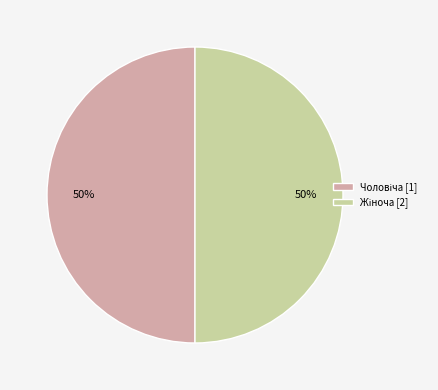

How many segments does this pie chart have?

2